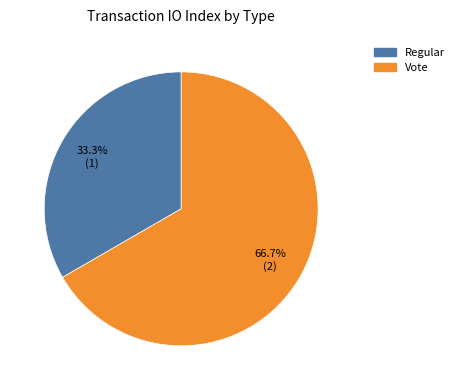

To the nearest percent, what portion does Regular represent?

33%